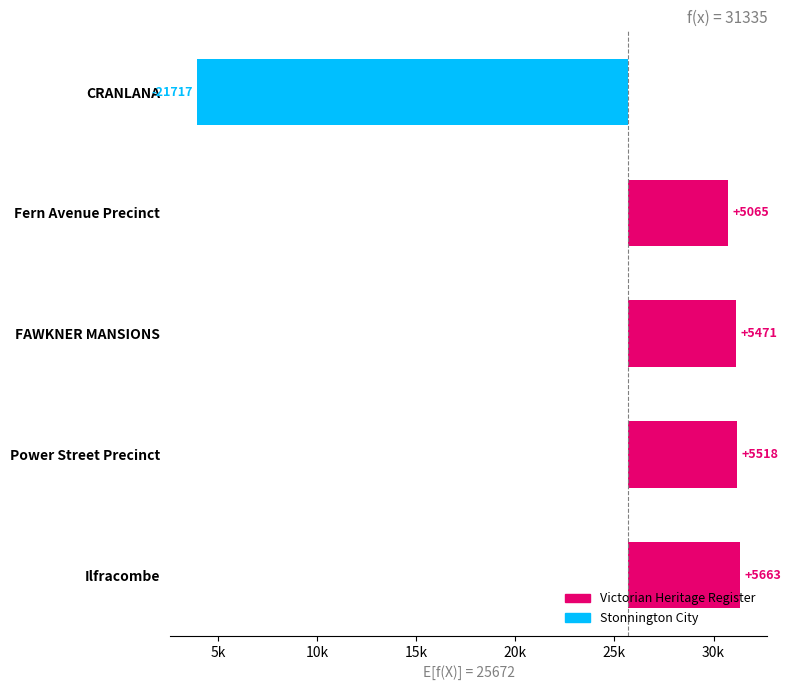

Are the bars horizontal?

Yes